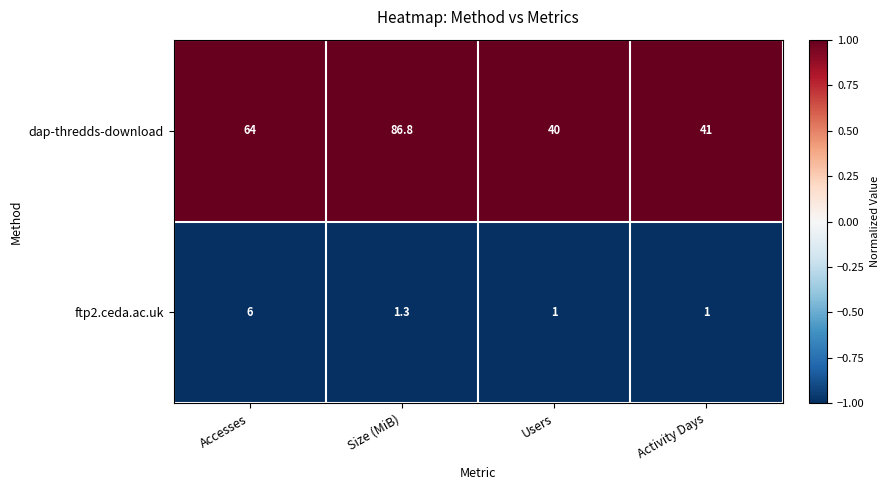

True or false: ftp2.ceda.ac.uk has a value of 1.0 at Users.

True